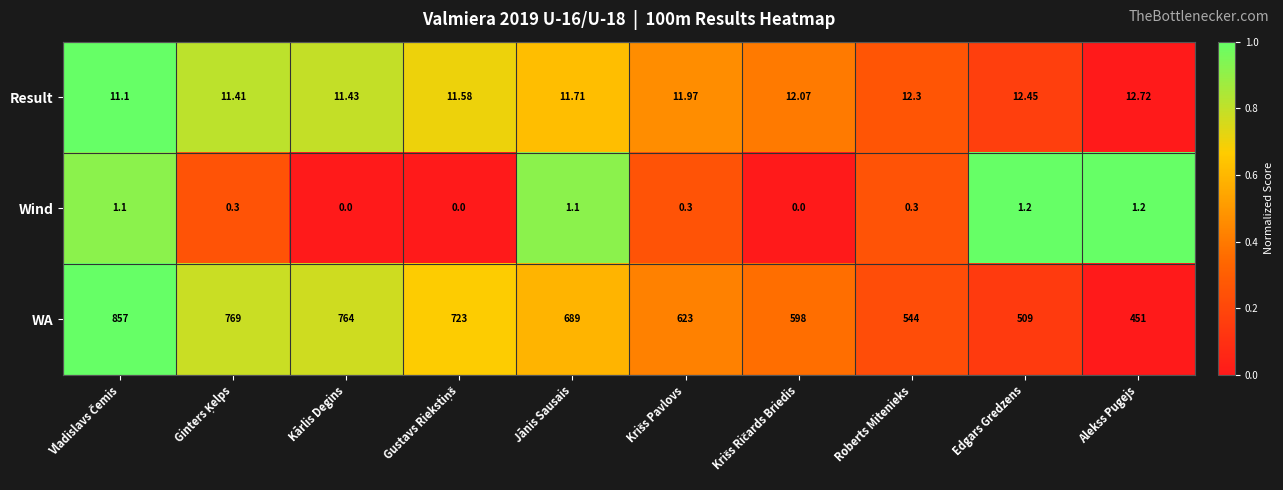

Which series has the largest total across all categories?

WA